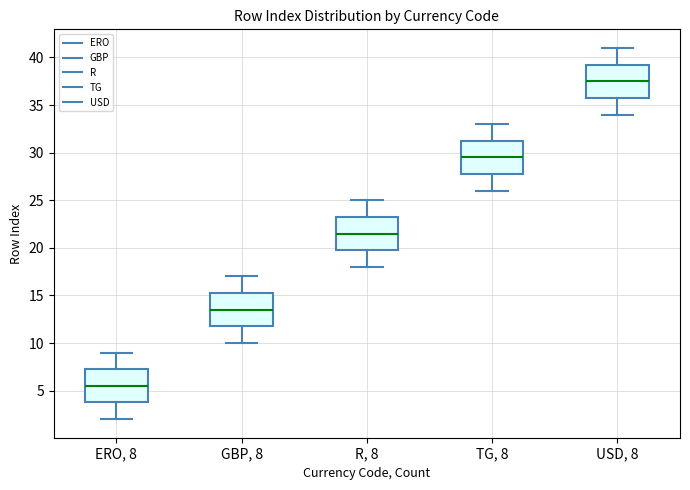

Which box's median line is the highest?

USD, 8